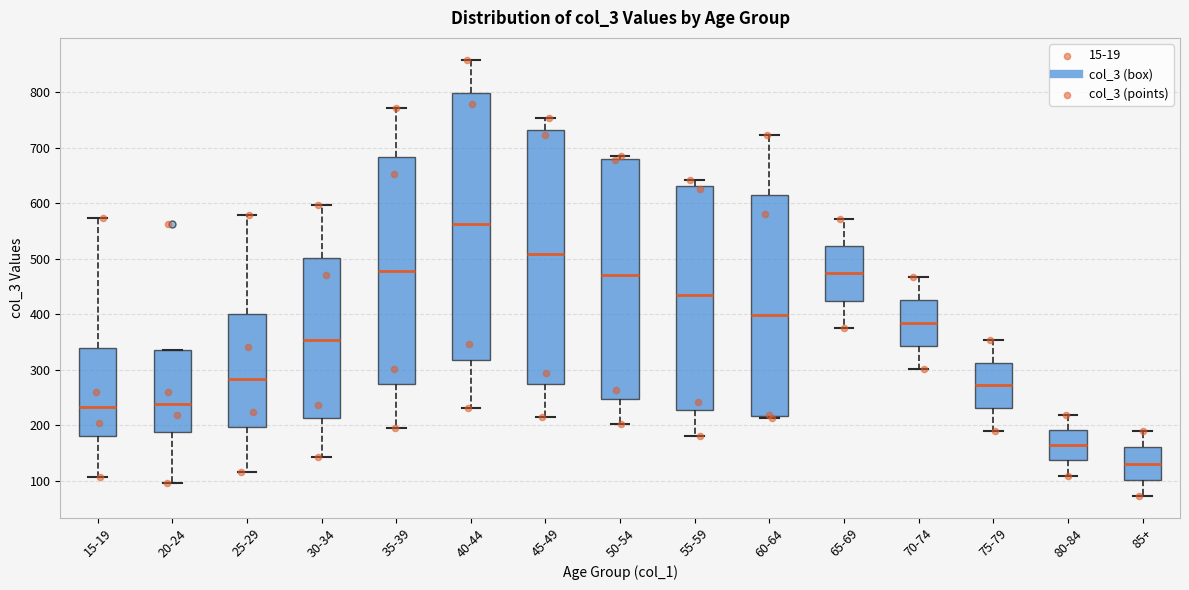

Which box has the highest median line?

40-44